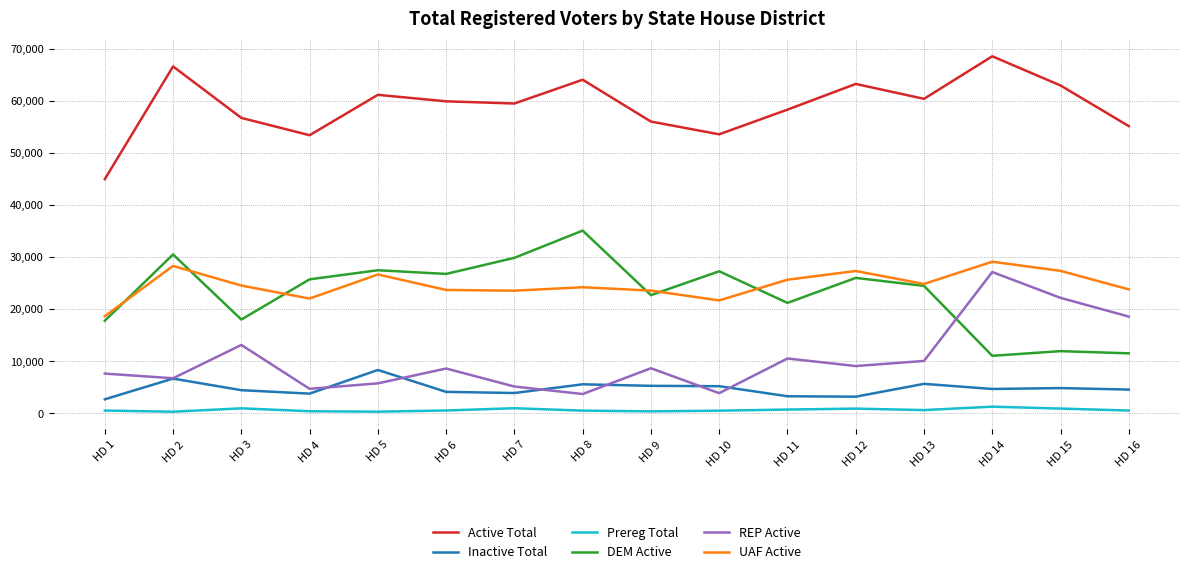

What is the maximum value shown in the chart?

68522